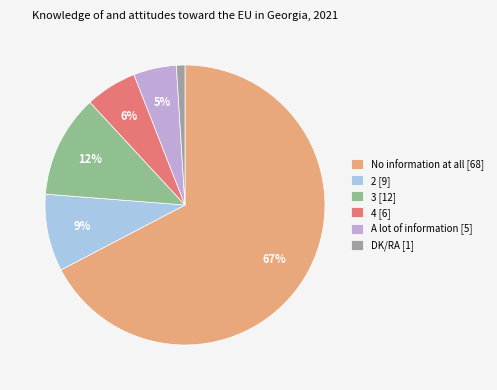

What is the change in value from 3 to A lot of information?

-7